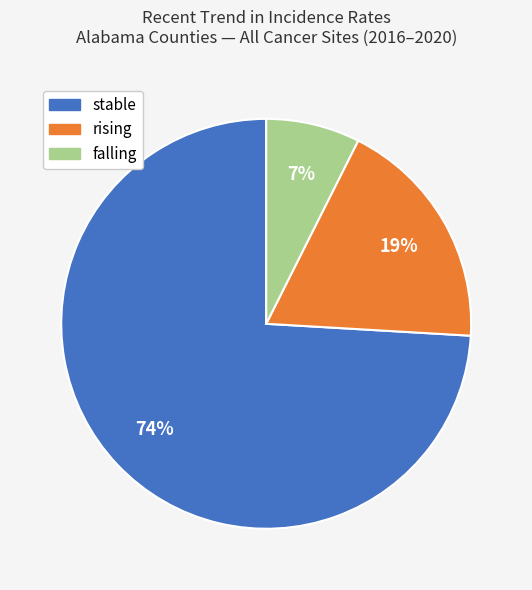

Is it true that stable is 64% of the pie?

False